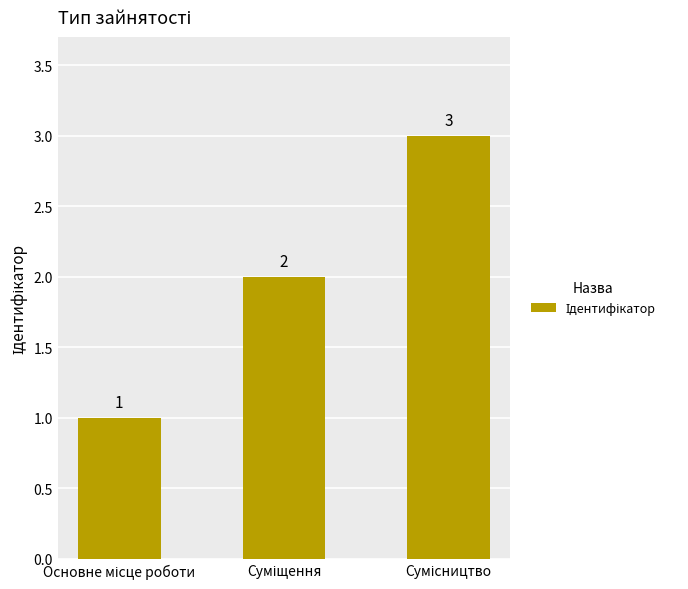

What is the value of the 2nd bar from the left?

2